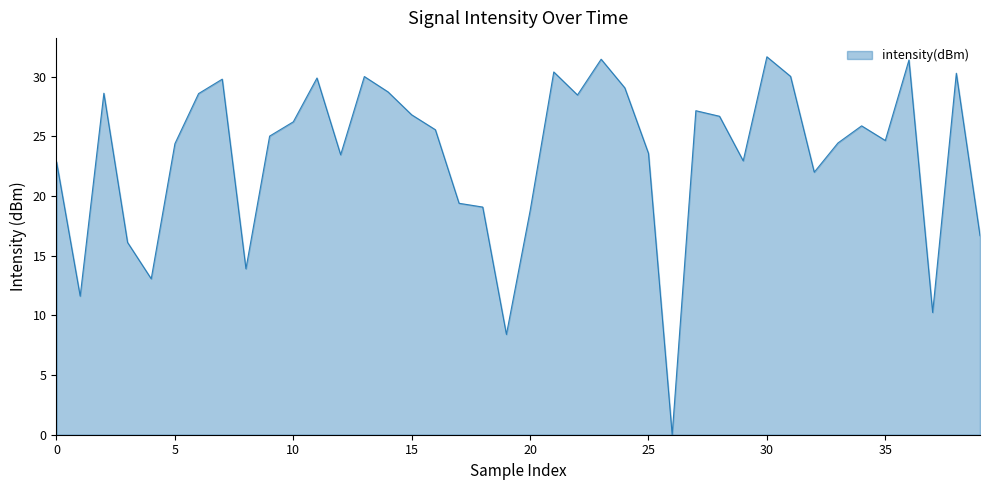

What is the difference between the maximum and minimum values?

31.7